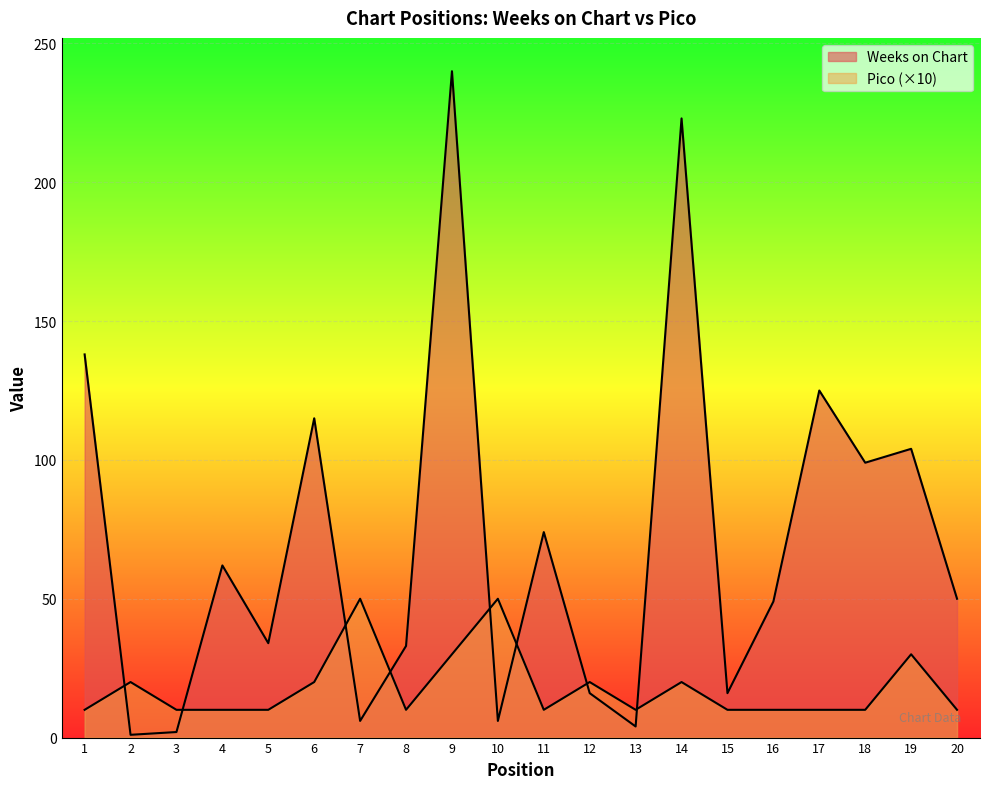

Which series has the largest range (max minus min)?

Weeks on Chart